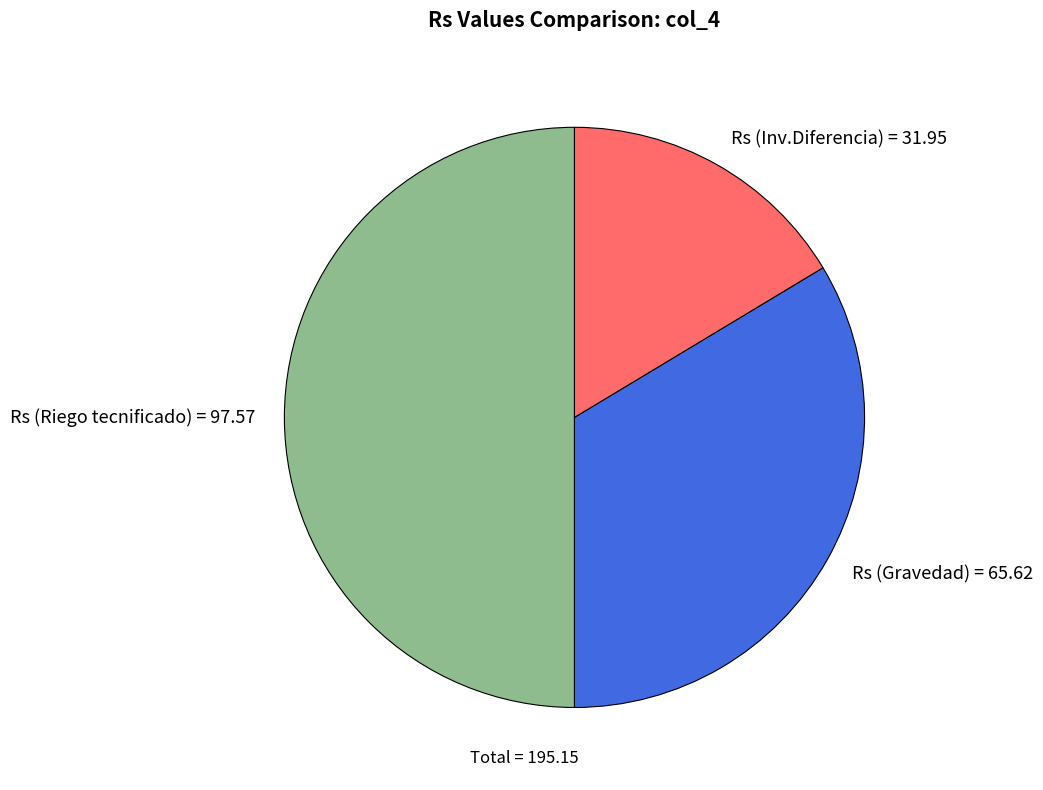

True or false: Rs (Inv.Diferencia) accounts for 16% of the total.

True